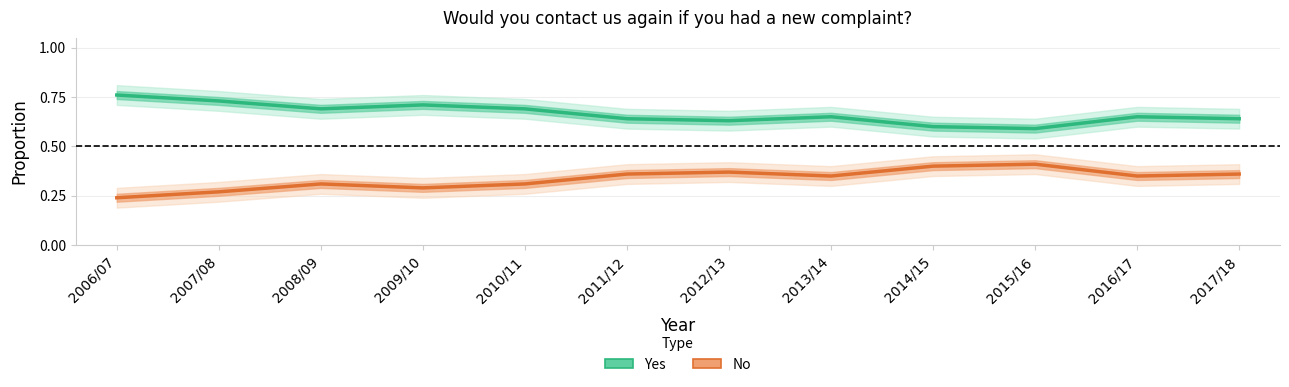

List the labels in order of Yes (core) value, smallest first.

2015/16, 2014/15, 2012/13, 2011/12, 2017/18, 2013/14, 2016/17, 2008/09, 2010/11, 2009/10, 2007/08, 2006/07